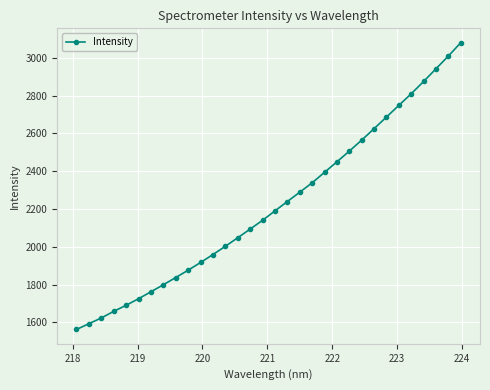

What is the average value?

2220.1